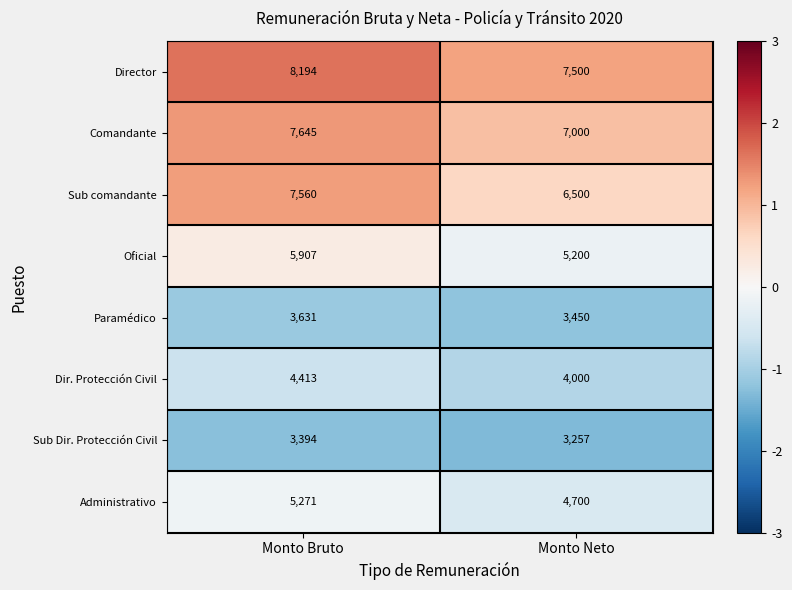

What value does the Sub Dir. Protección Civil series have at Monto Neto?

3257